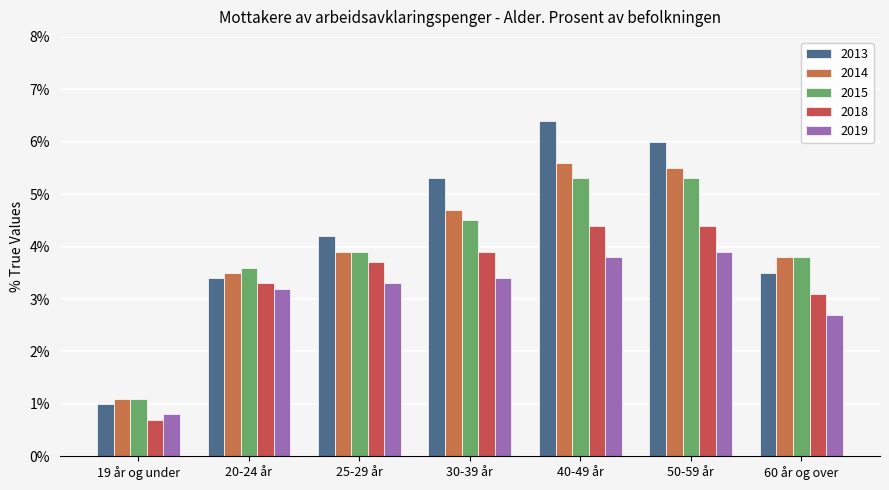

Reading right to left, transcribe all the data shown in this chart.

2013: 60 år og over=3.5	50-59 år=6.0	40-49 år=6.4	30-39 år=5.3	25-29 år=4.2	20-24 år=3.4	19 år og under=1.0
2014: 60 år og over=3.8	50-59 år=5.5	40-49 år=5.6	30-39 år=4.7	25-29 år=3.9	20-24 år=3.5	19 år og under=1.1
2015: 60 år og over=3.8	50-59 år=5.3	40-49 år=5.3	30-39 år=4.5	25-29 år=3.9	20-24 år=3.6	19 år og under=1.1
2018: 60 år og over=3.1	50-59 år=4.4	40-49 år=4.4	30-39 år=3.9	25-29 år=3.7	20-24 år=3.3	19 år og under=0.7
2019: 60 år og over=2.7	50-59 år=3.9	40-49 år=3.8	30-39 år=3.4	25-29 år=3.3	20-24 år=3.2	19 år og under=0.8